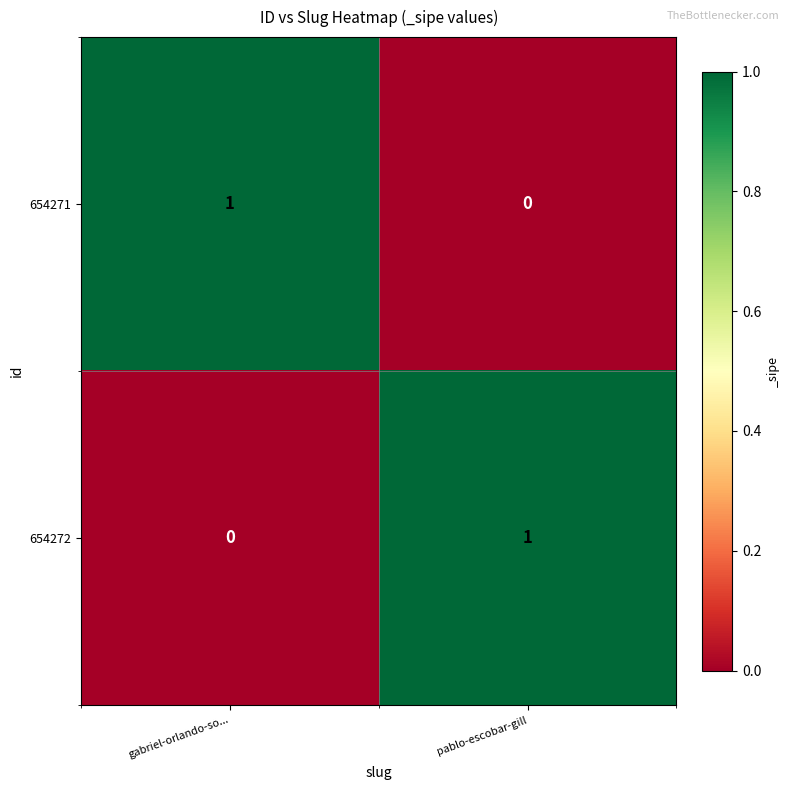

Is the value of 654272 at pablo-escobar-gill greater than the value of 654271 at pablo-escobar-gill?

Yes